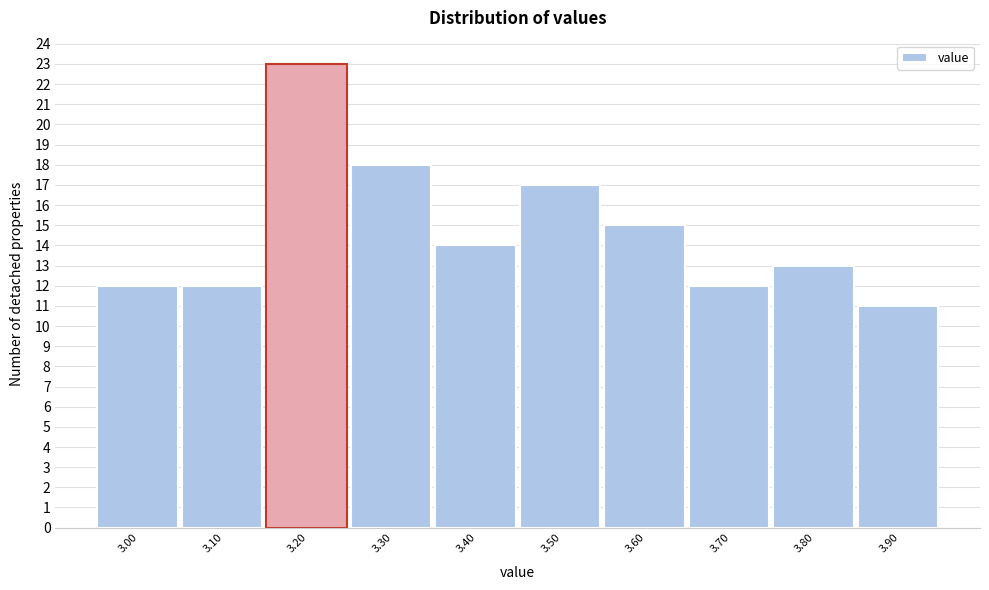

Reading right to left, what are all the values shown in this chart?

11	13	12	15	17	14	18	23	12	12